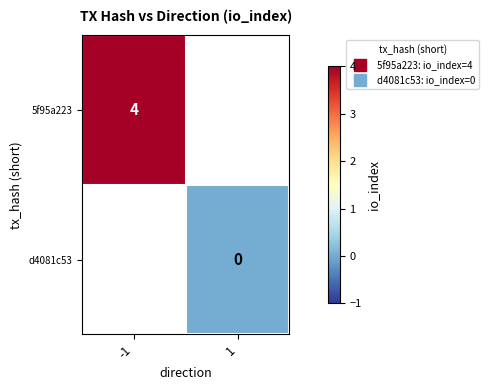

At which label is 5f95a223 closest to 4?

-1